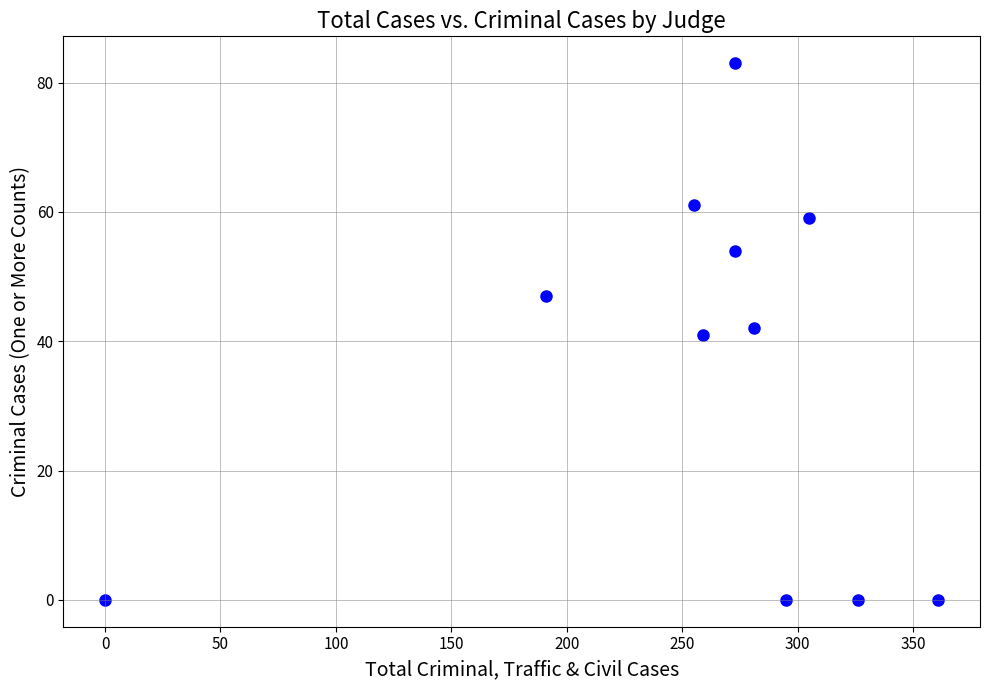

What is the average Y value?

35